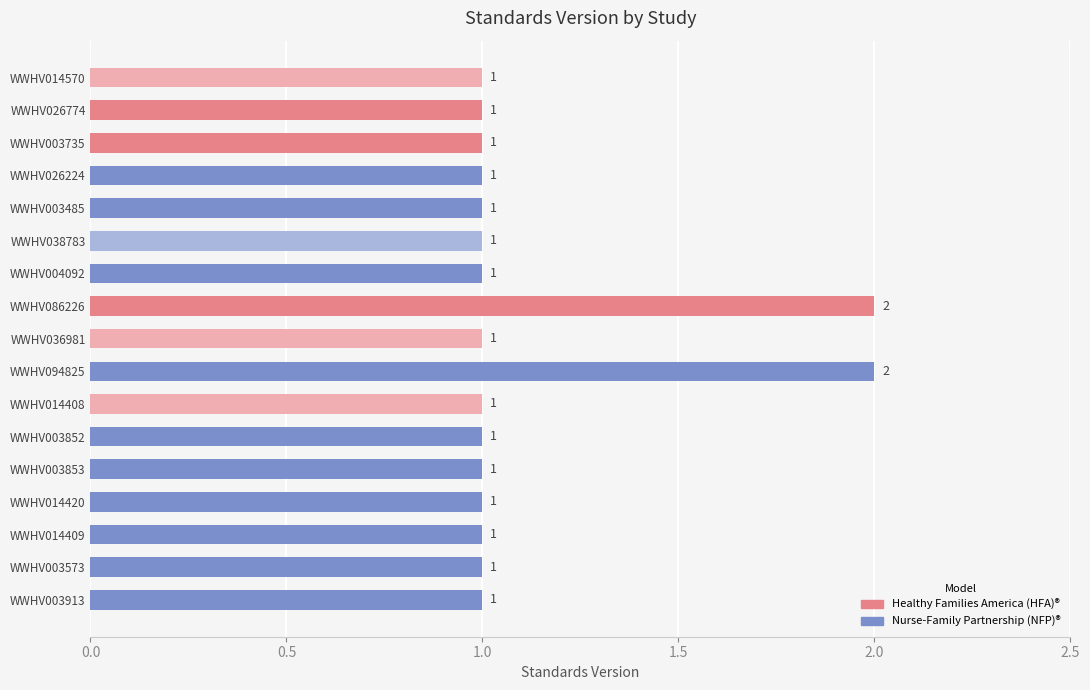

True or false: the data shows 2 at WWHV086226.

True